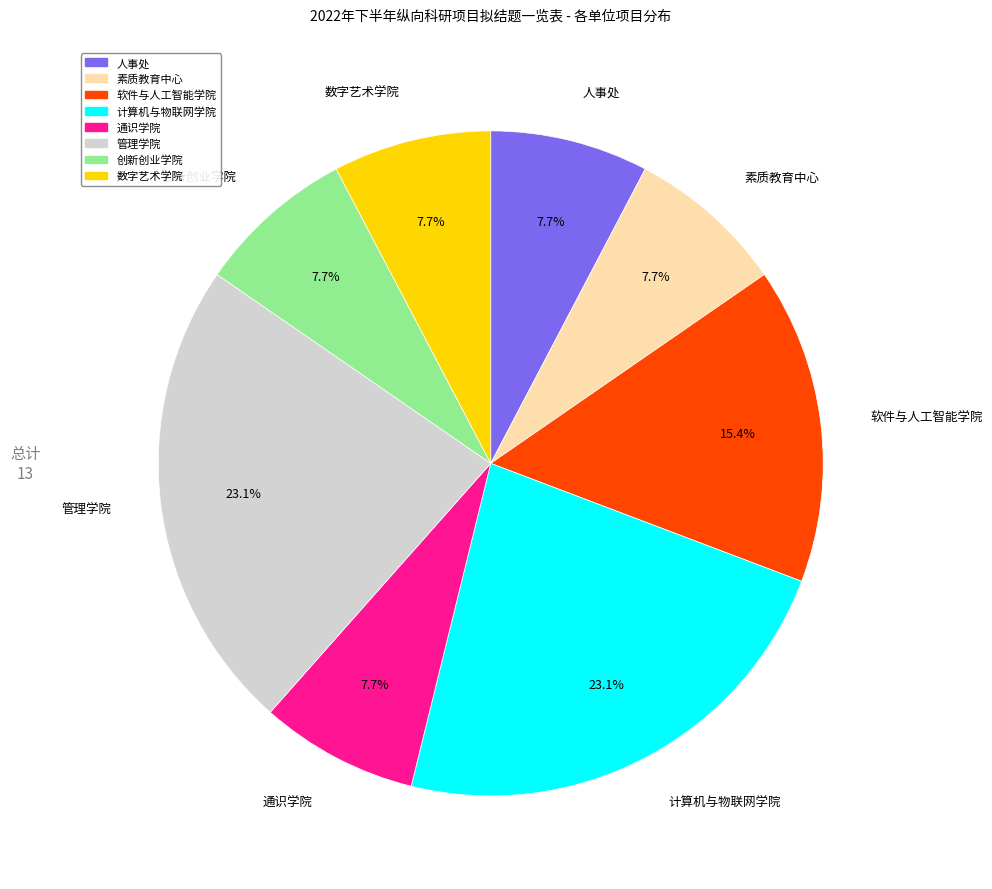

To the nearest percent, what is the average slice percentage?

12%